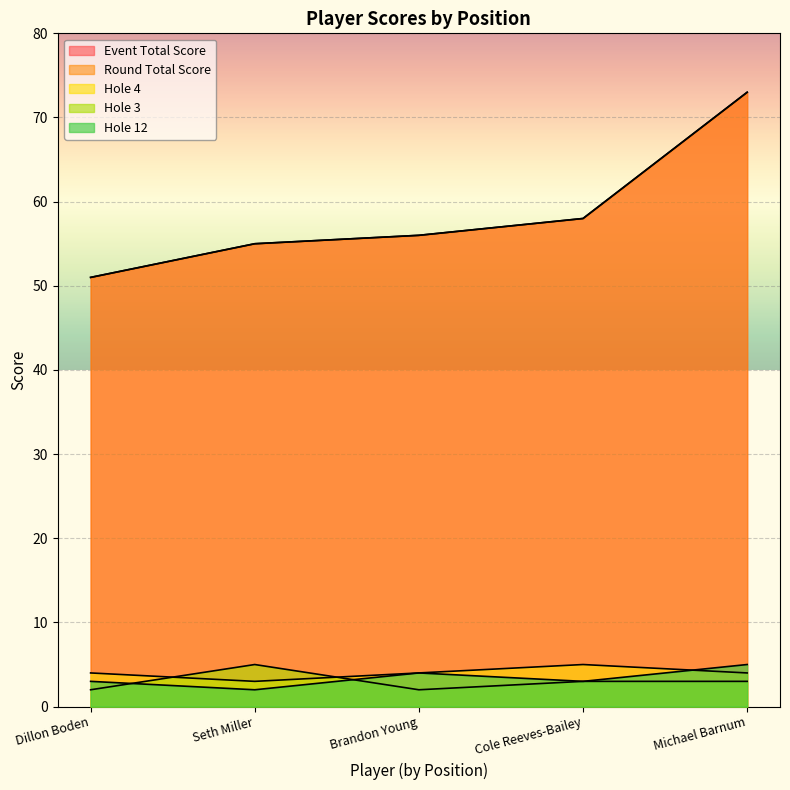

What is the difference between the highest and lowest values at Dillon Boden?

49